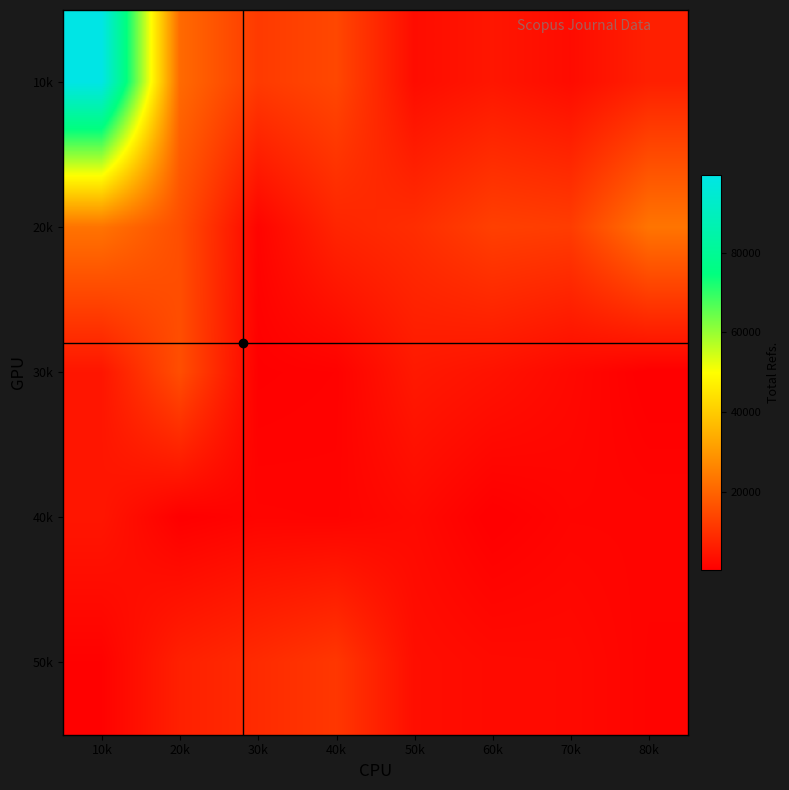

At which category is the sum across all series the highest?

10k